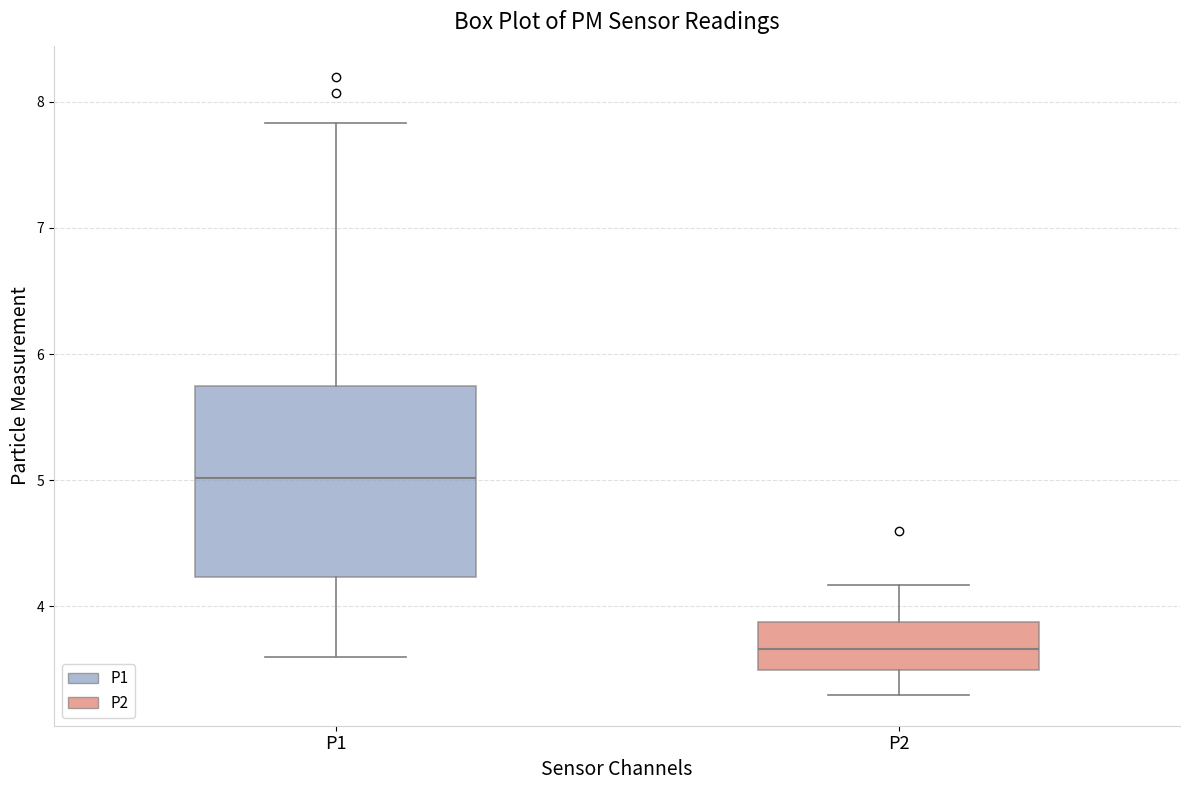

Reading left to right, transcribe this box plot: for each box, give where its median line is, the range the box spans, and where its two whiskers end, as read against the y-axis. The values are not printed on the chart, so give them approximately, as read against the axis.

P1: median 5.0, box 4.2 to 5.8, whiskers 3.6 to 7.8
P2: median 3.7, box 3.5 to 3.9, whiskers 3.3 to 4.2